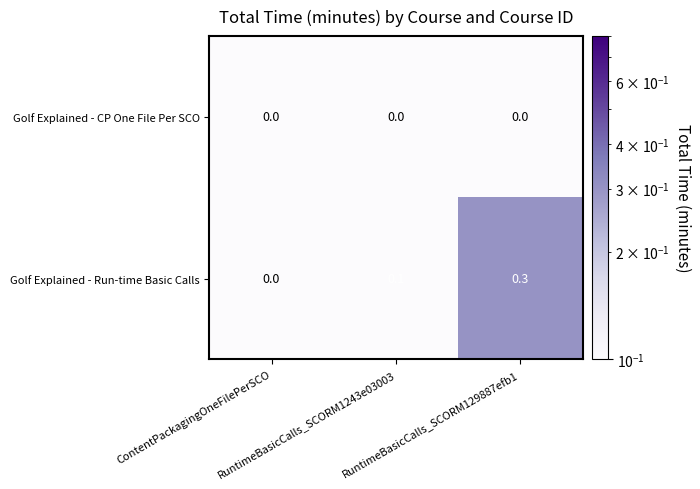

Which category has the highest value across all series?

RuntimeBasicCalls_SCORM129887efb1